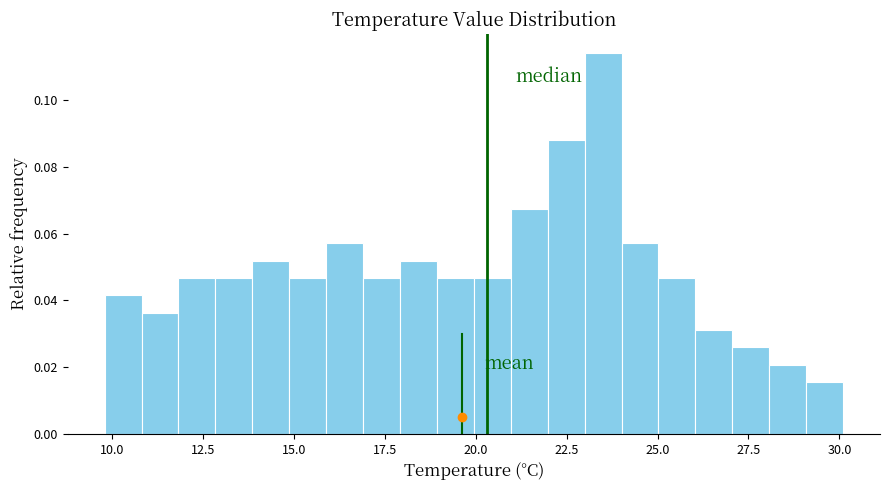

Around what value on the x-axis is the tallest bar? Give the approximate position of its centre, as read against the axis.

23.5